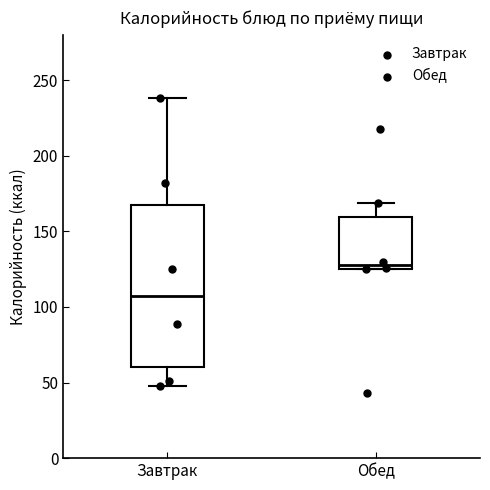

Which box has the lowest median line?

Завтрак